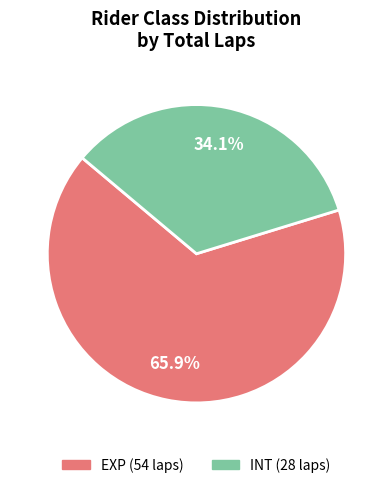

Is there a majority slice in this chart?

Yes